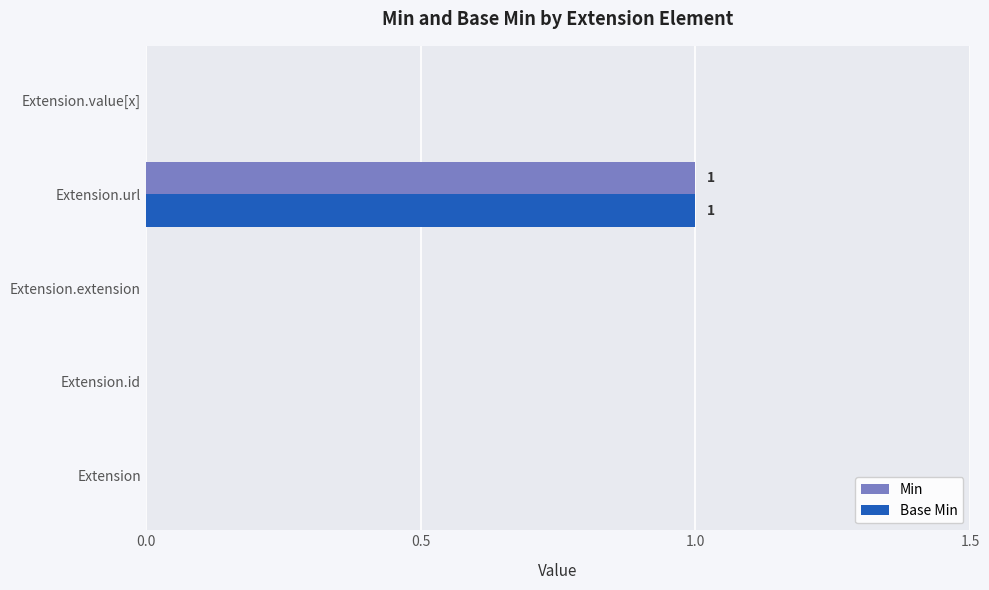

The Base Min series shows 0 at Extension. True or false?

True